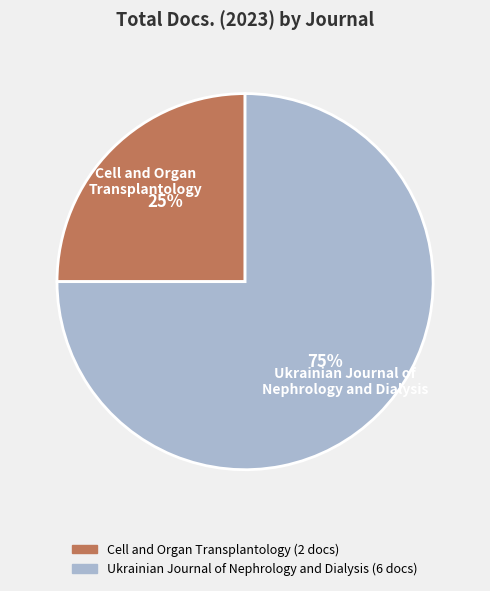

Which slice is the smallest?

Cell and Organ Transplantology